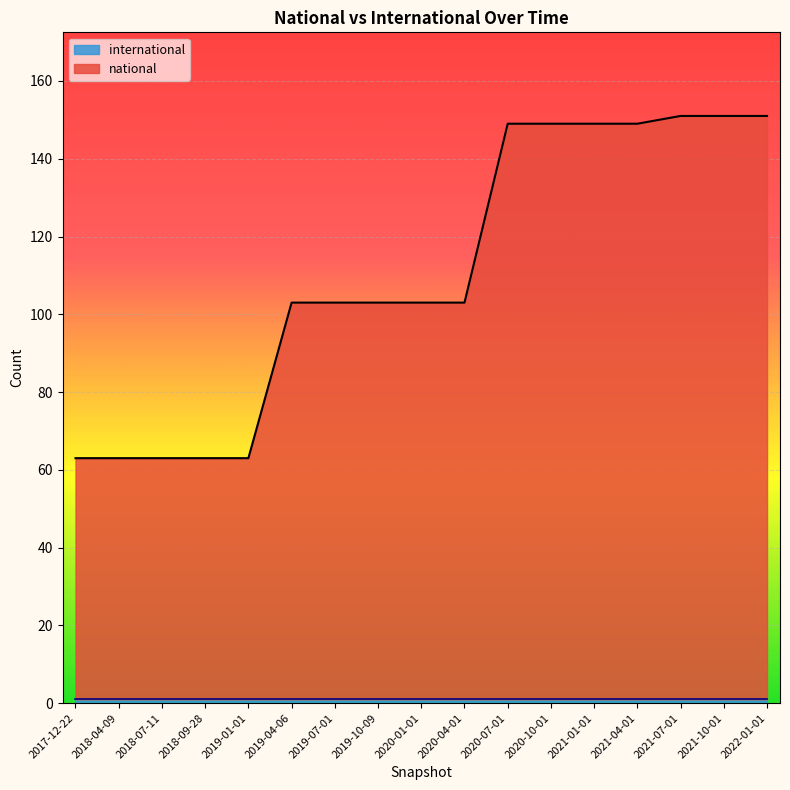

Count the number of values greater than 103.

7